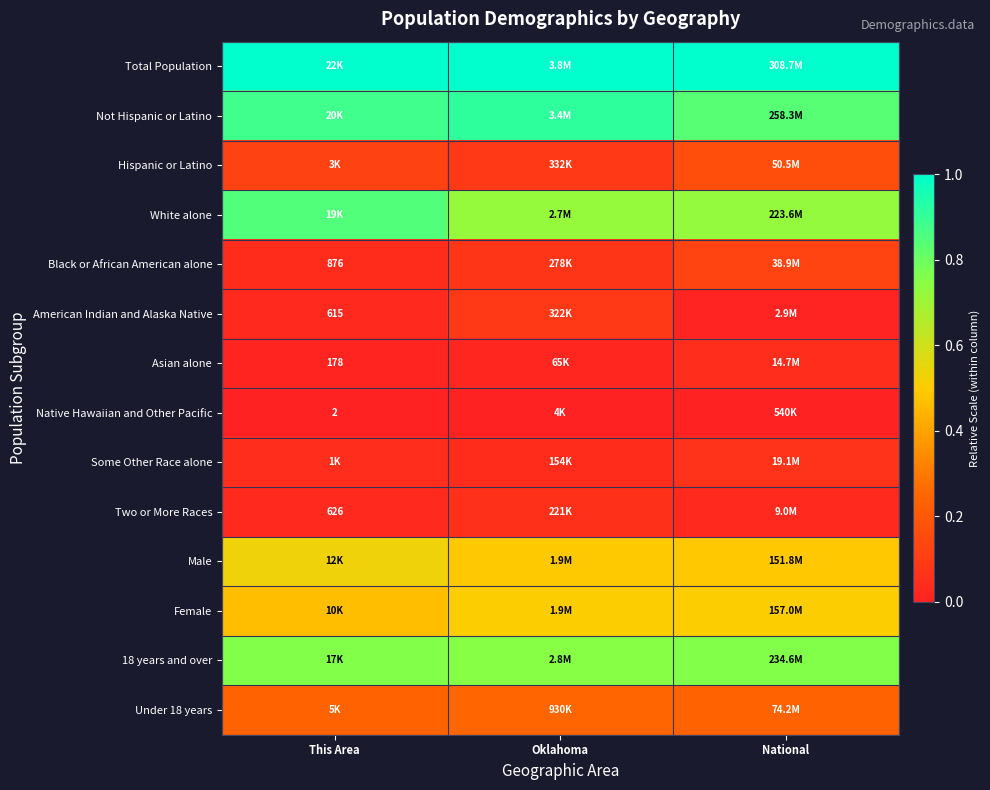

What is the average value of the Female series?

0.5